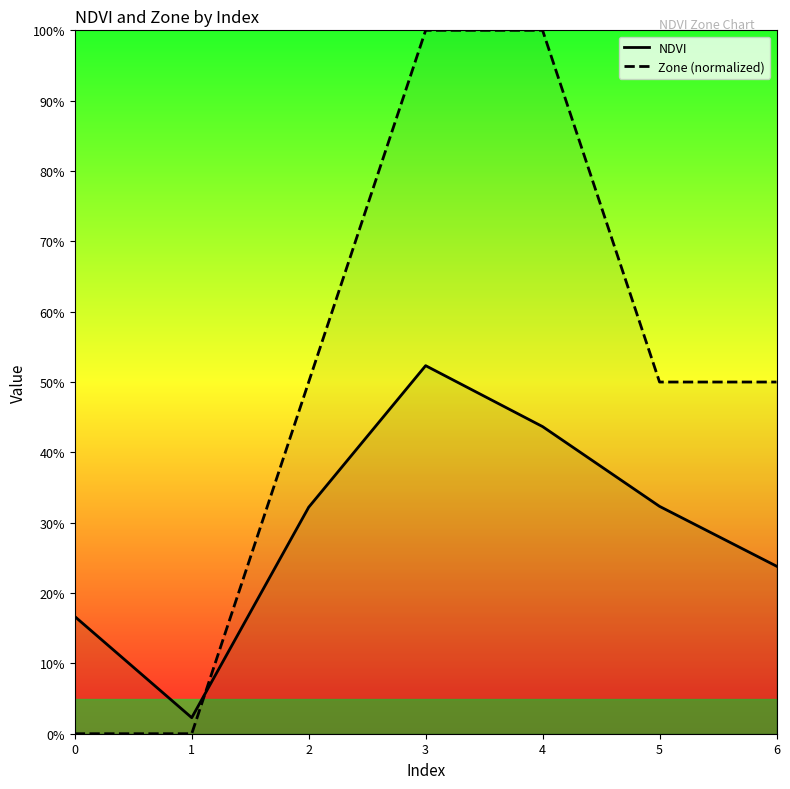

How many lines are shown in the chart?

2